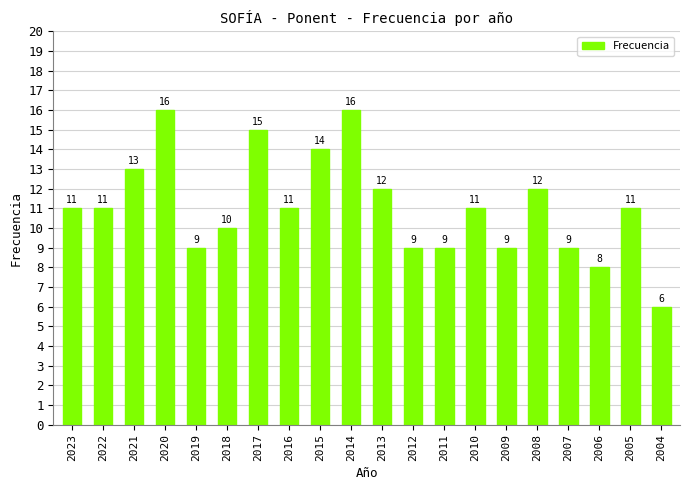

How many data points does each series have?

20